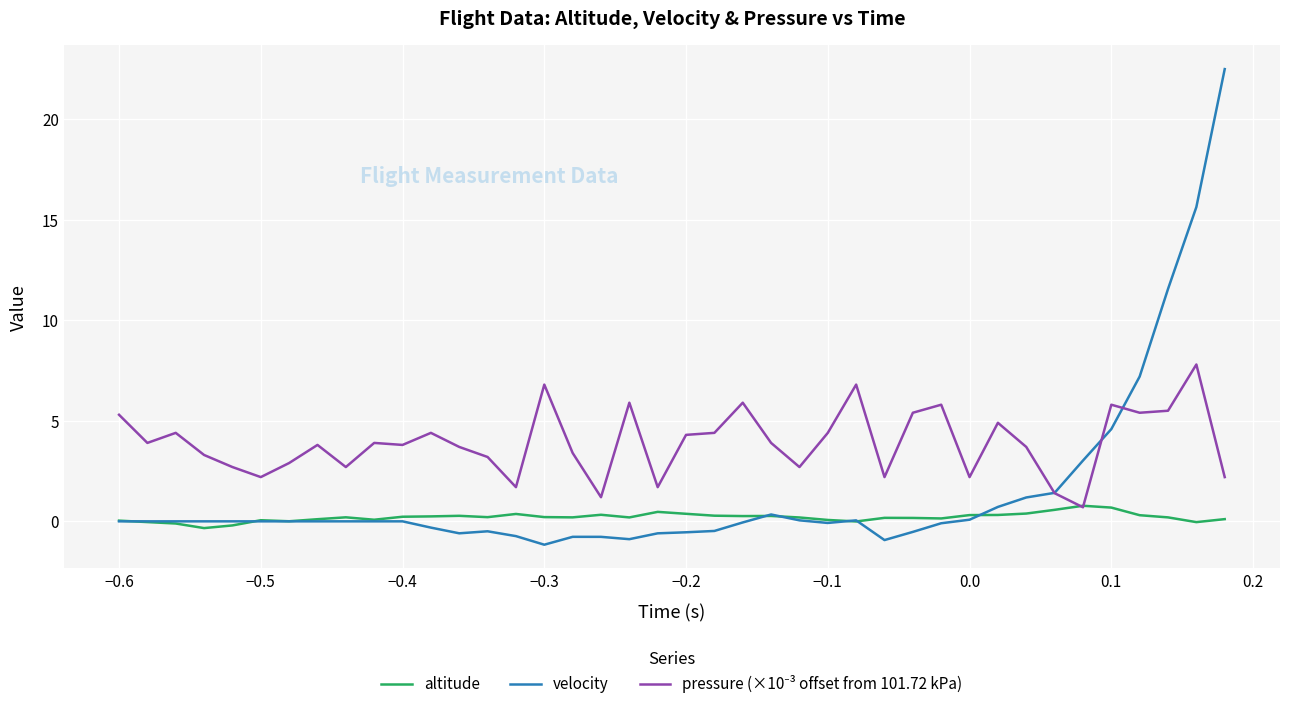

What is the maximum value shown in the chart?

22.5